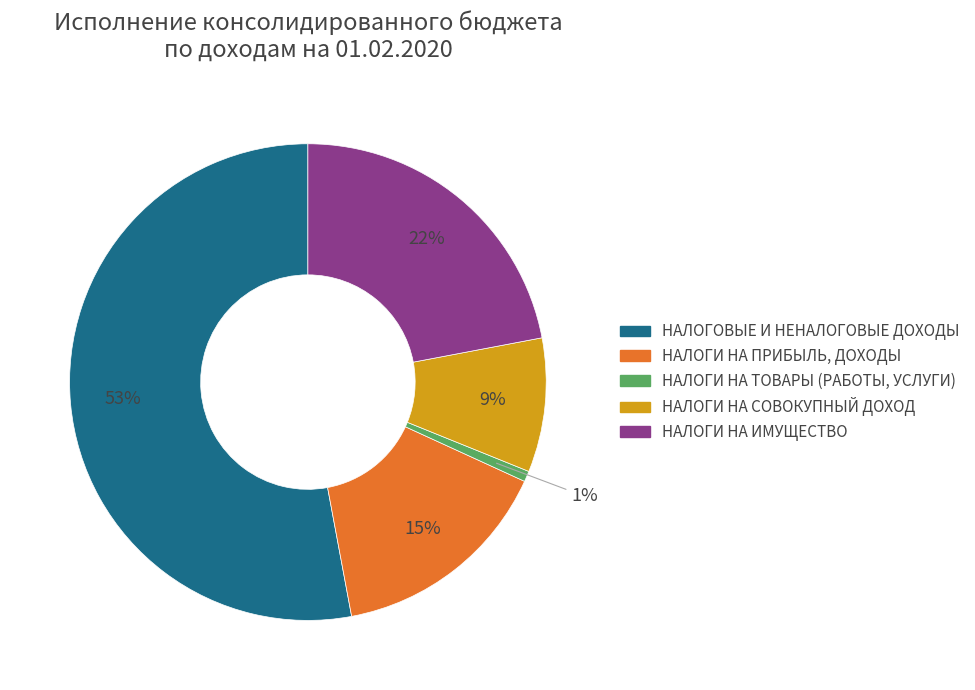

How many segments does this pie chart have?

5